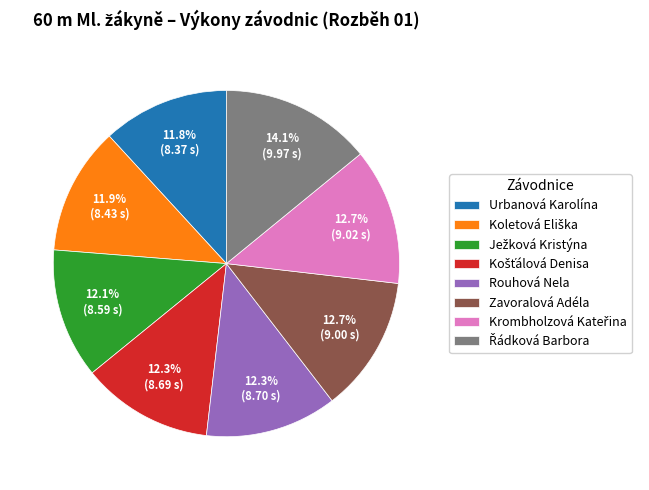

What portion of the pie excludes Zavoralová Adéla?

87.3%